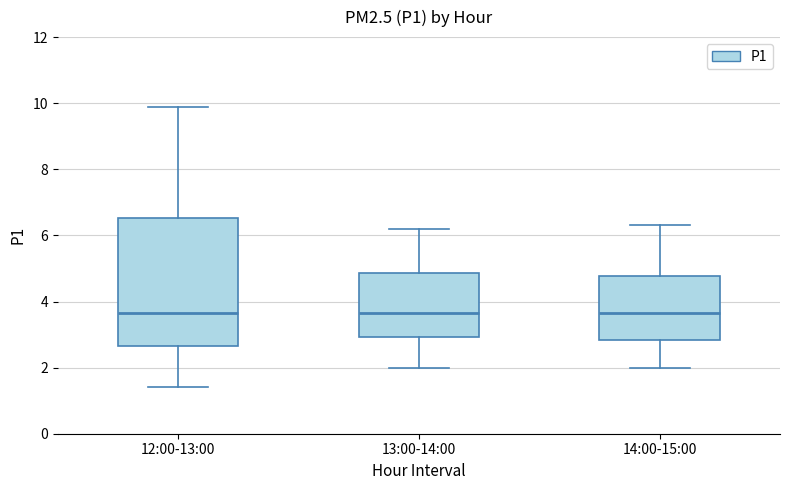

Reading left to right, transcribe this box plot: for each box, give where its median line is, the range the box spans, and where its two whiskers end, as read against the y-axis. The values are not printed on the chart, so give them approximately, as read against the axis.

12:00-13:00: median 3.6, box 2.6 to 6.6, whiskers 1.4 to 9.8
13:00-14:00: median 3.6, box 3.0 to 4.8, whiskers 2.0 to 6.2
14:00-15:00: median 3.6, box 2.8 to 4.8, whiskers 2.0 to 6.4